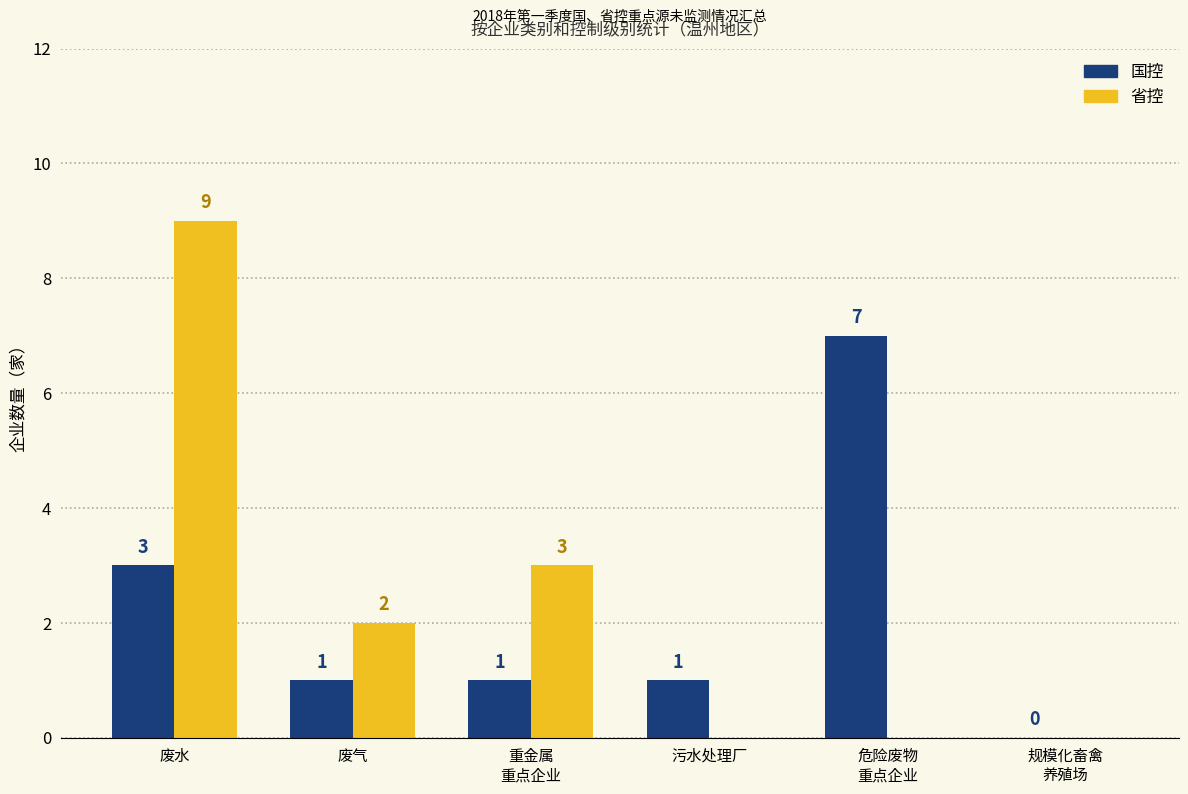

At which label is 国控 closest to 3?

废水